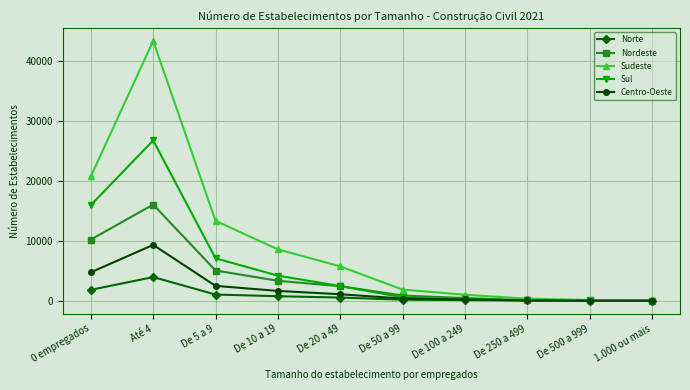

The value of Sudeste at De 10 a 19 is 8574. True or false?

True